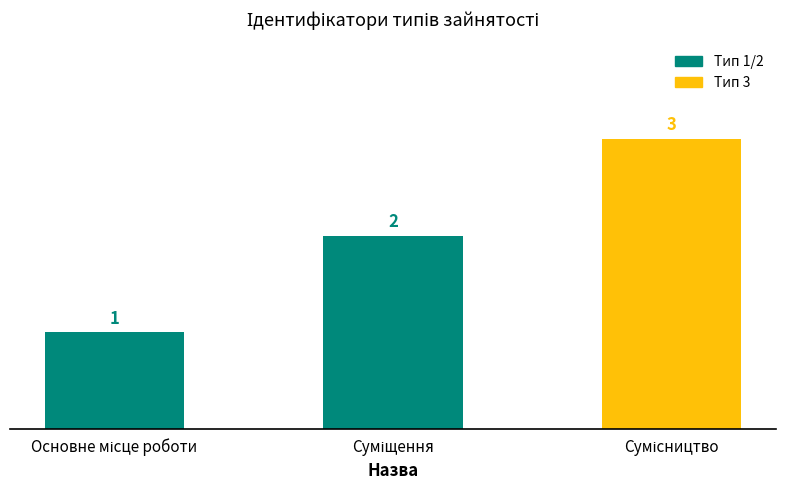

What is the greatest value displayed?

3